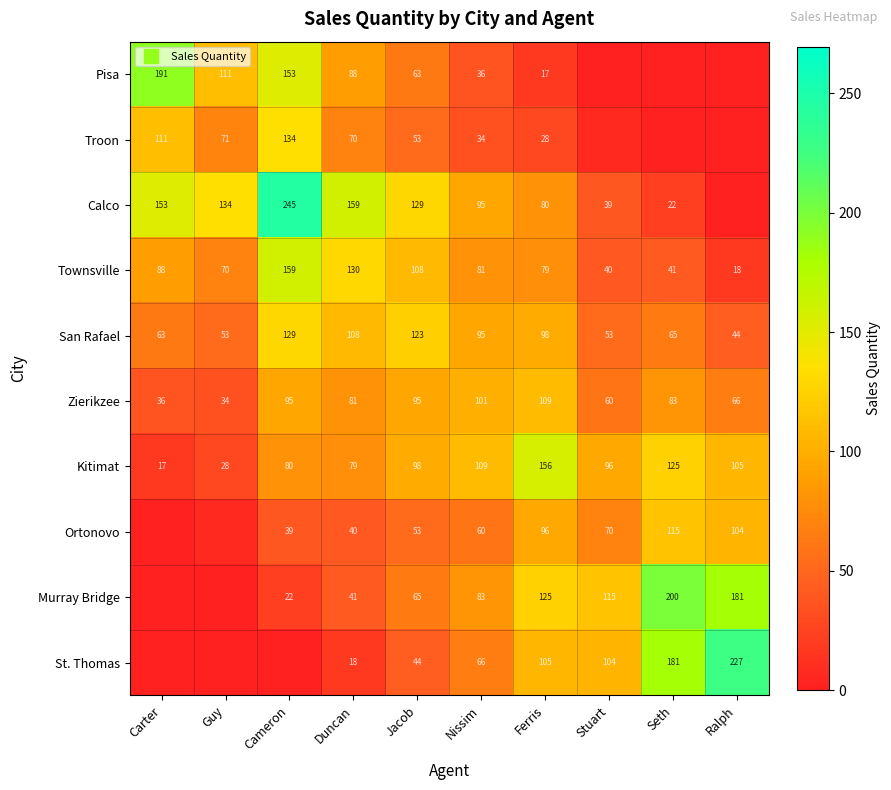

What is the difference between the highest and lowest values at Ferris?

138.6